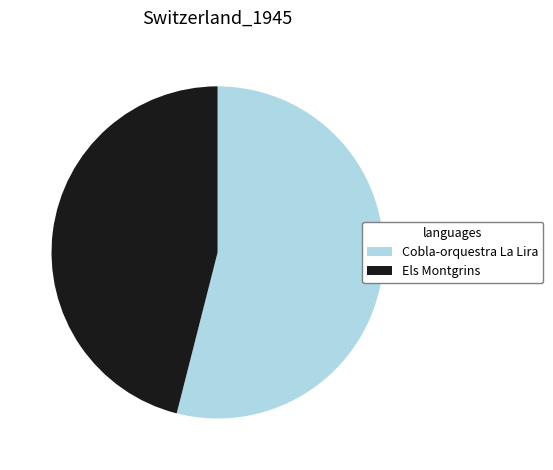

Which category has the biggest portion of the pie?

Cobla-orquestra La Lira